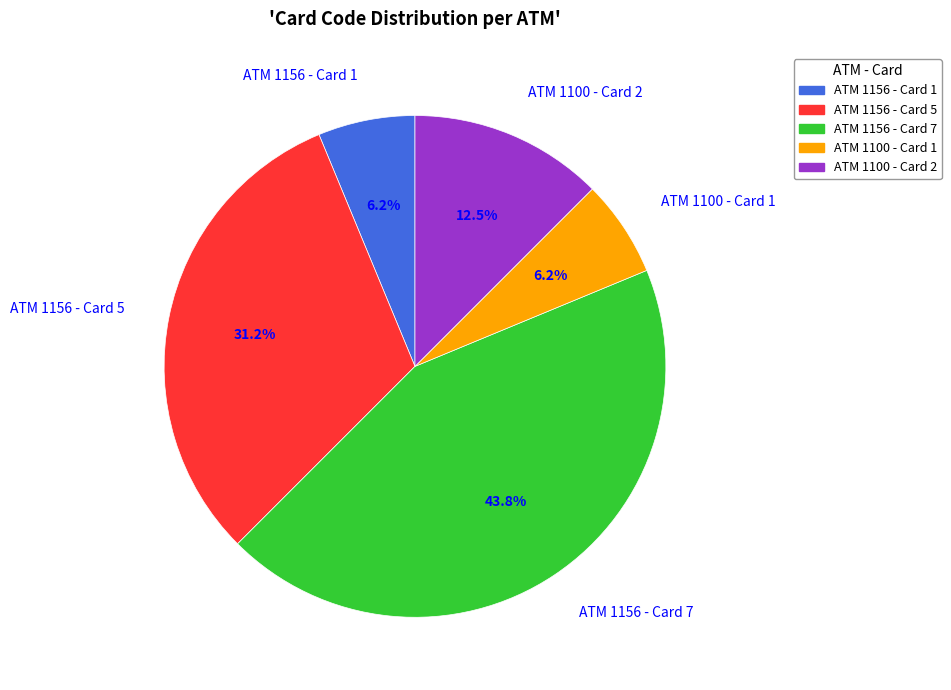

Does ATM 1156 - Card 5 represent more than half of the total?

No